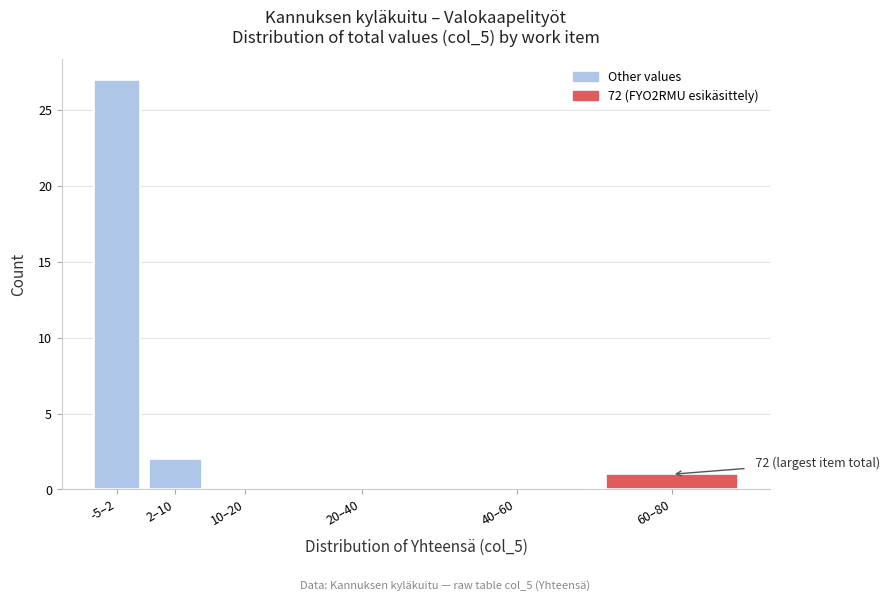

Reading left to right, what are all the values shown in this chart?

-5–2=27	2–10=2	10–20=0	20–40=0	40–60=0	60–80=1